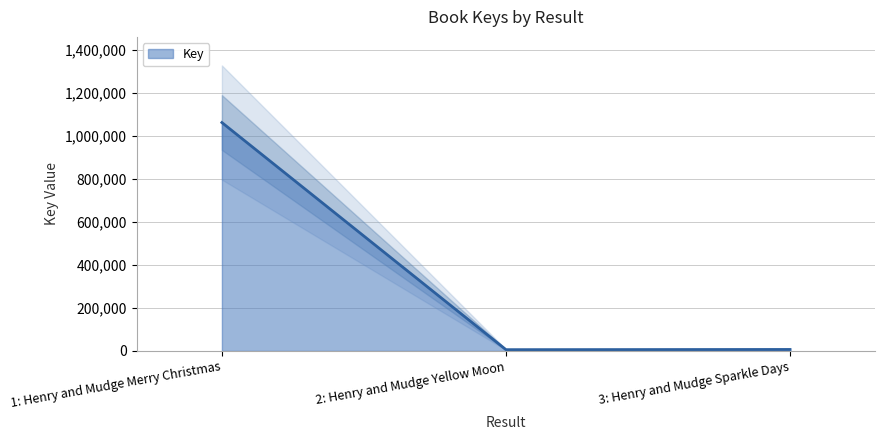

The chart shows a value of 6947 at 3: Henry and Mudge Sparkle Days. True or false?

True